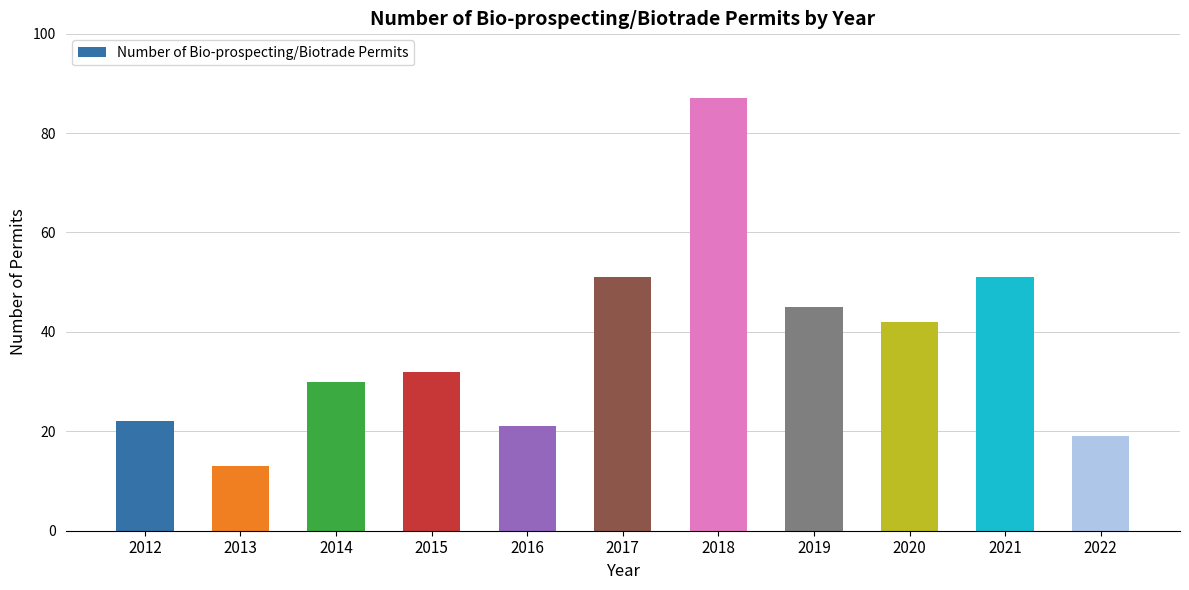

What is the minimum value shown in the chart?

13